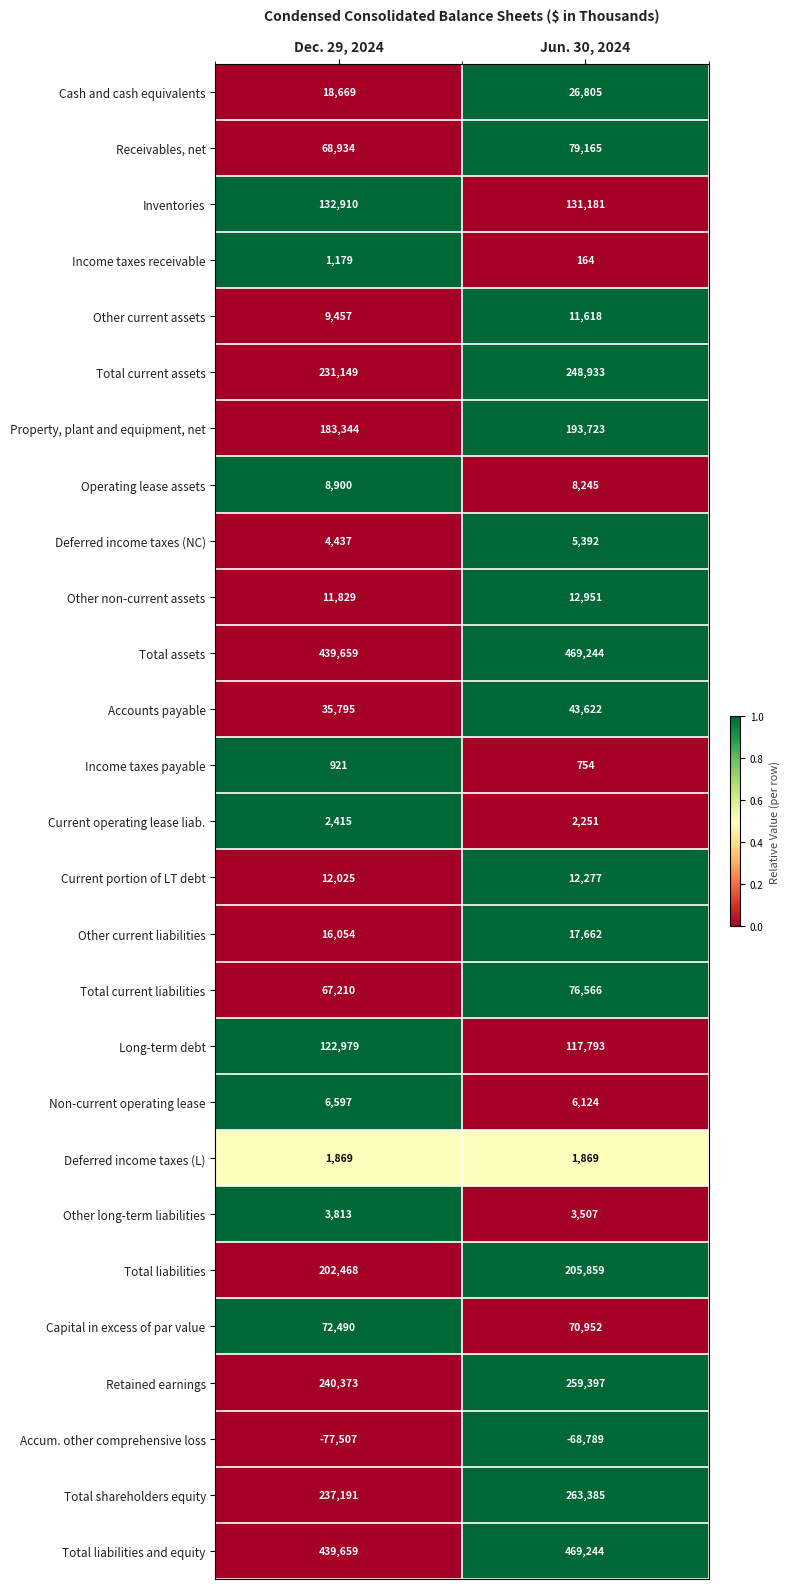

What is the spread (max minus min) of values at Dec. 29, 2024?

517166